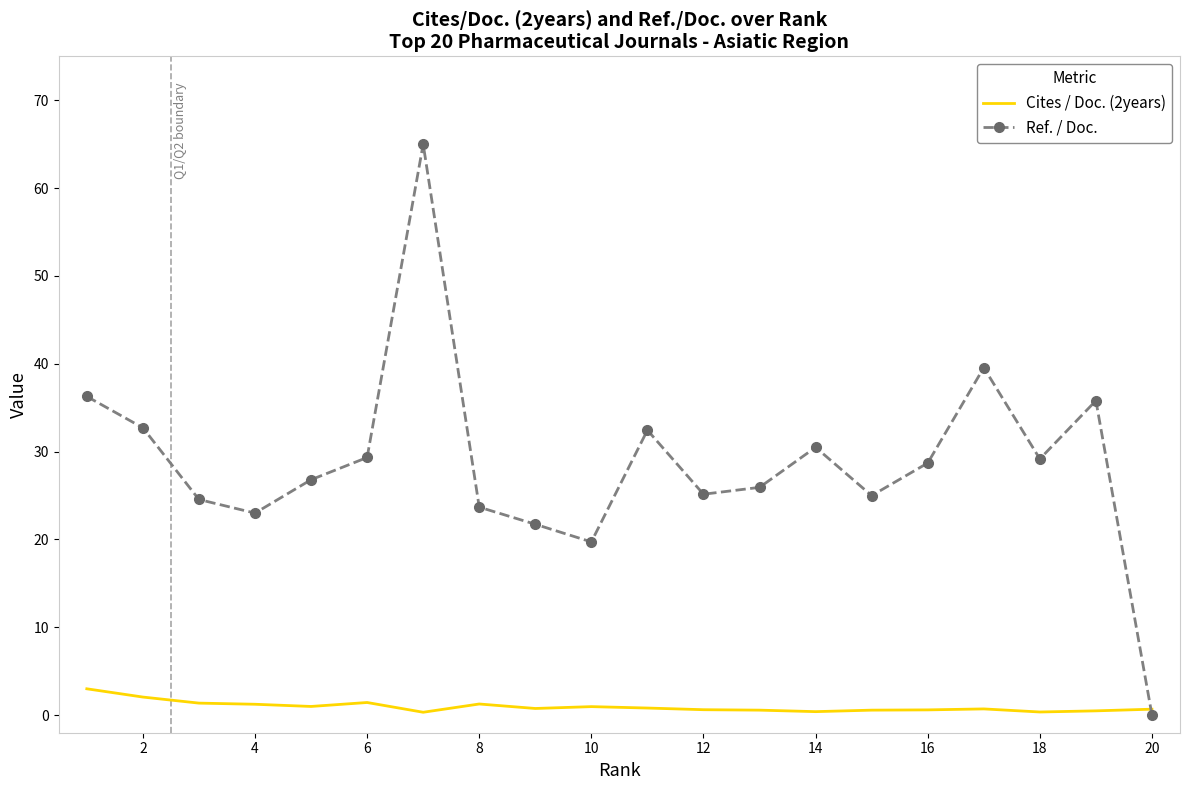

After their last crossing, which series has the higher values: Cites / Doc. (2years) or Ref. / Doc.?

Cites / Doc. (2years)